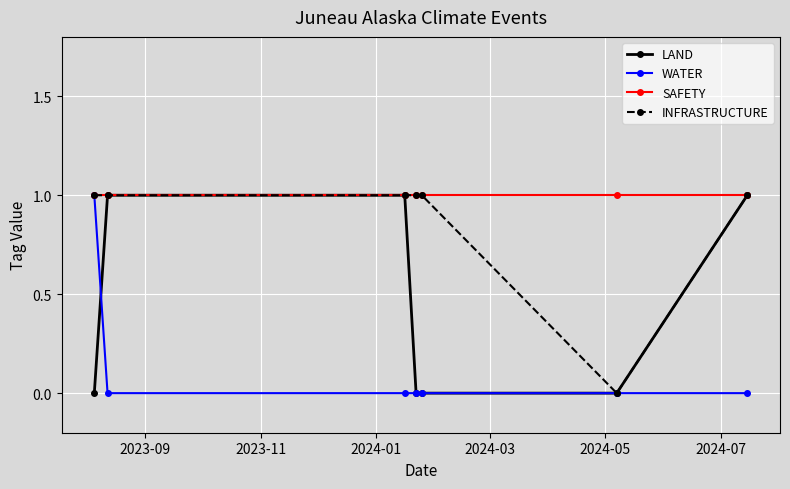

What is the average value of the SAFETY series?

1